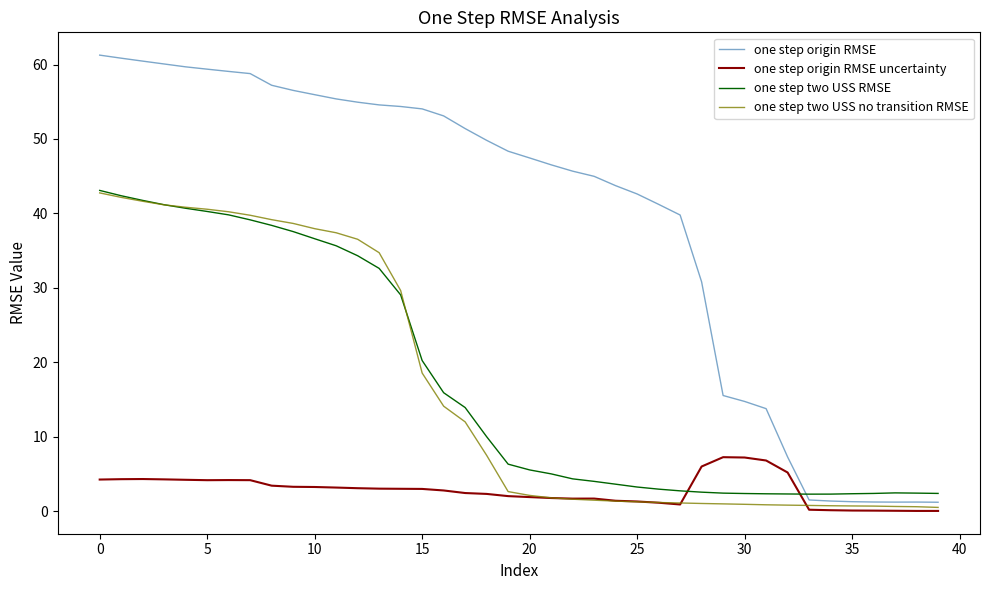

How many times do one step origin RMSE and one step two USS RMSE cross each other?

1